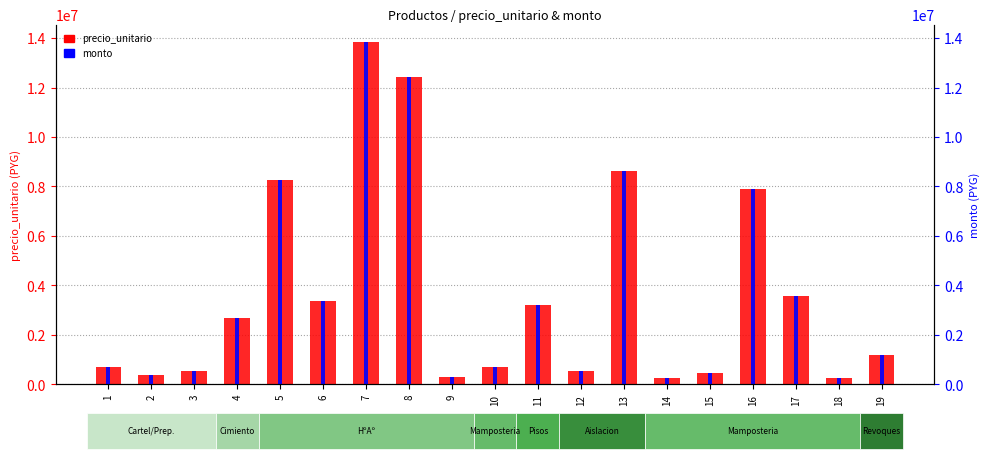

Which series has the largest range (max minus min)?

precio_unitario